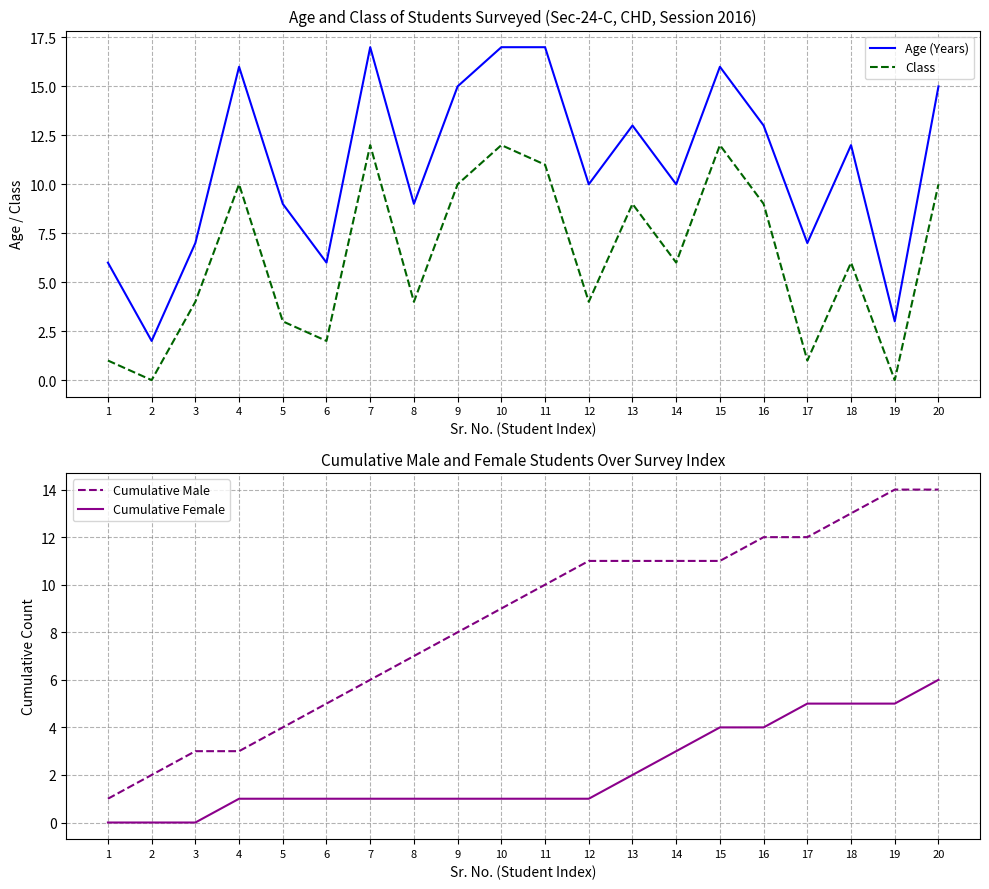

At which label does Cumulative Female reach its minimum?

1